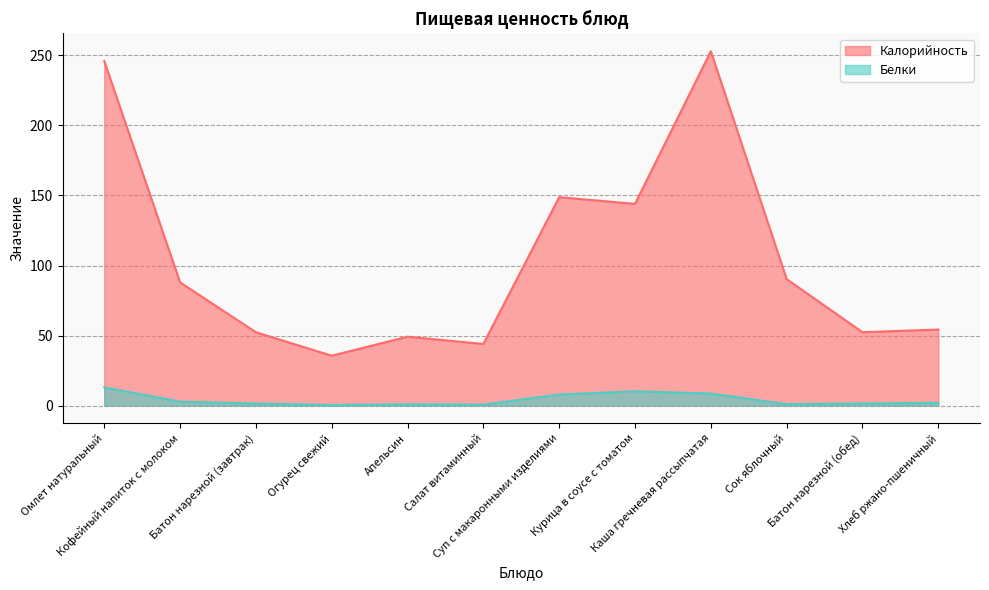

Where is the first local minimum for Калорийность?

Огурец свежий